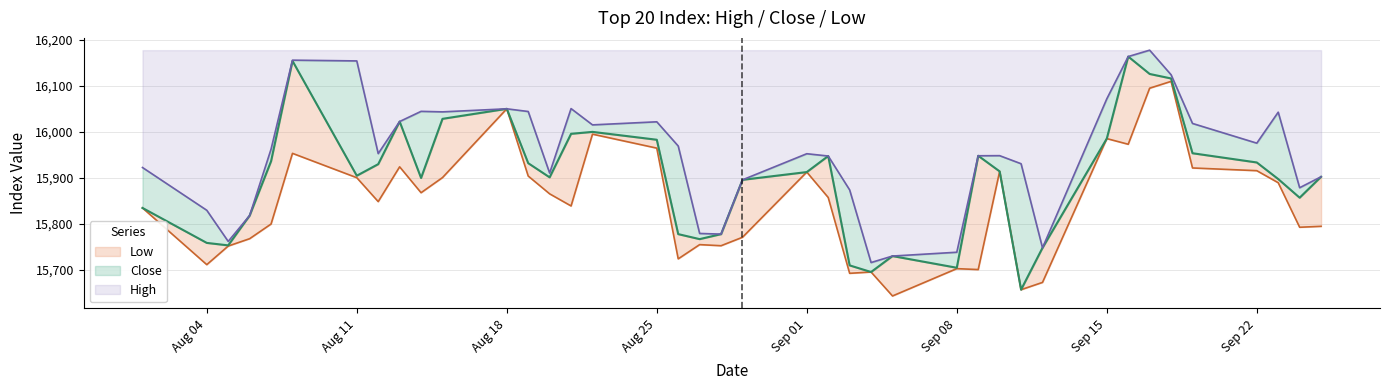

True or false: High and Close cross at least once.

False